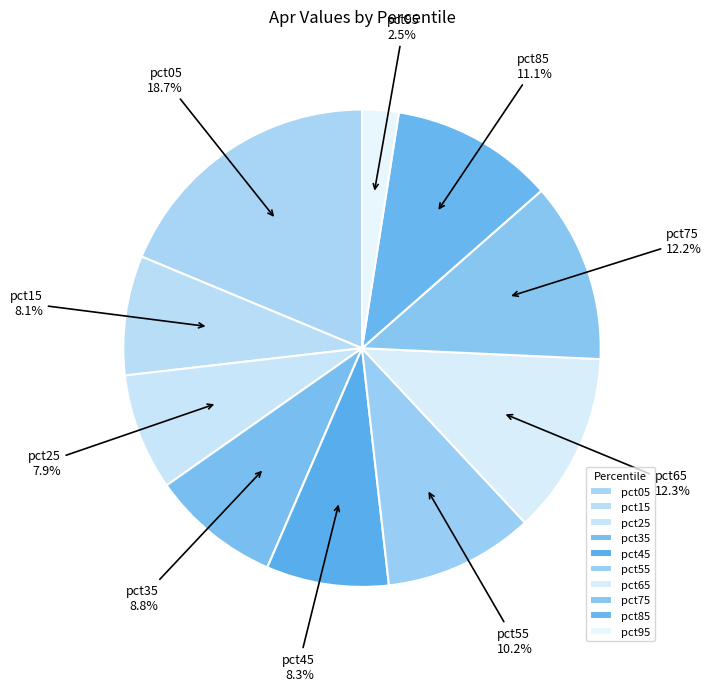

Between pct85 and pct15, which is larger?

pct85